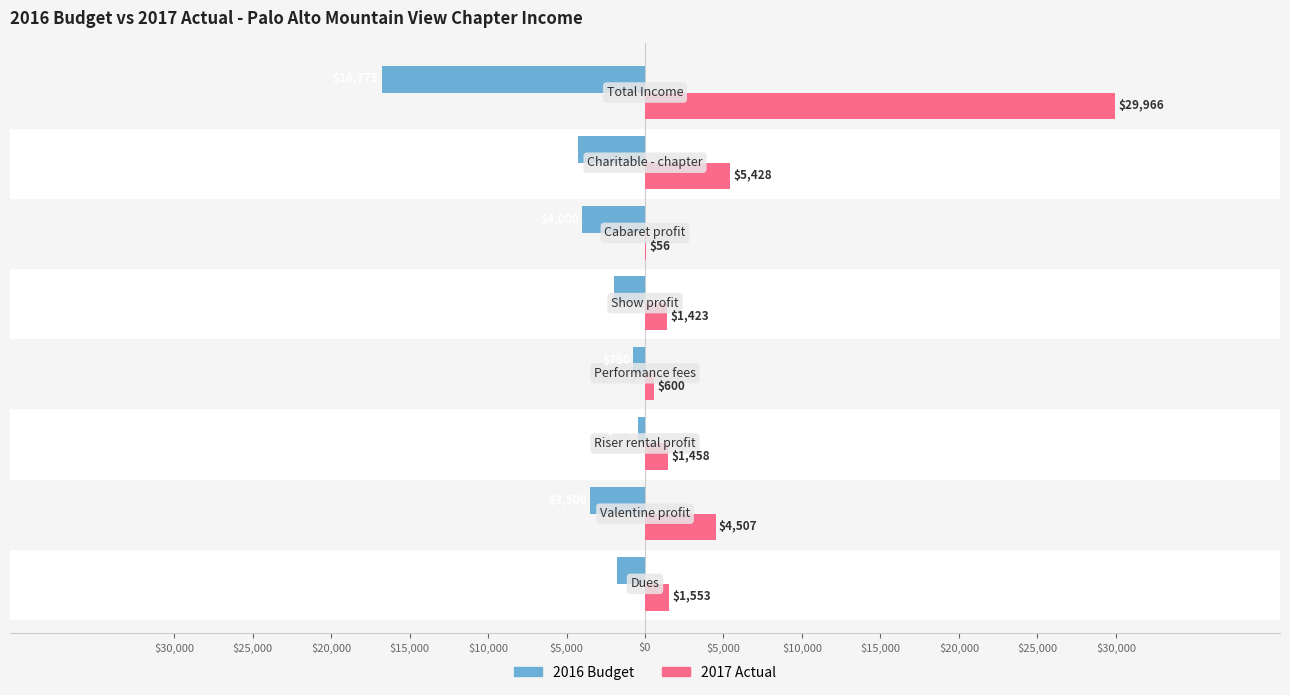

What are all the series names shown in the legend?

2016 Budget, 2017 Actual